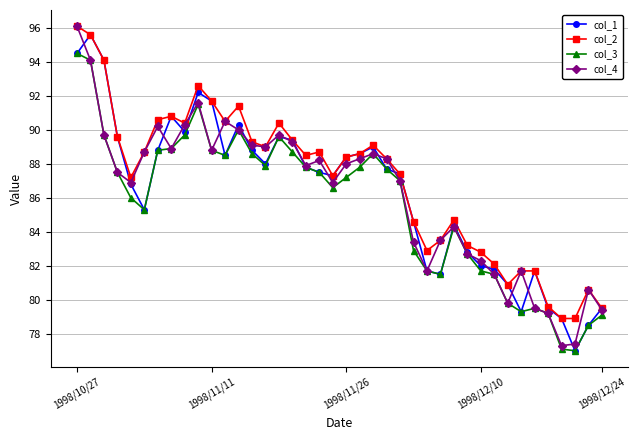

What is the smallest value displayed?

77.0